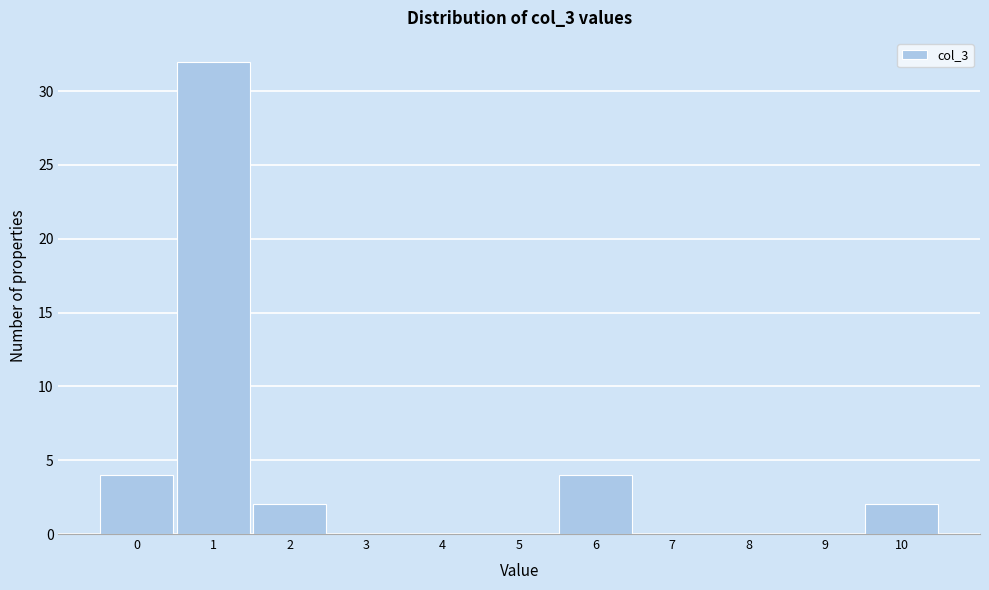

Reading left to right, list all the values displayed in this chart.

0=4	1=32	2=2	3=0	4=0	5=0	6=4	7=0	8=0	9=0	10=2